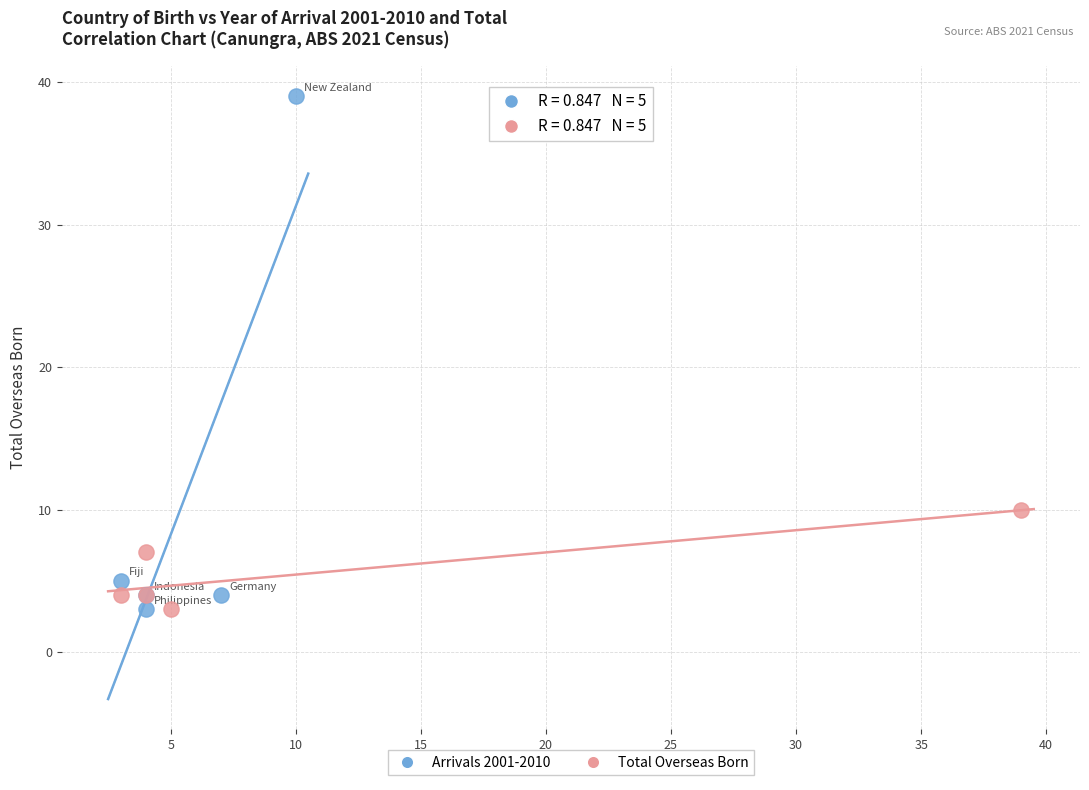

Which series contains the highest Y value?

Arrivals 2001-2010